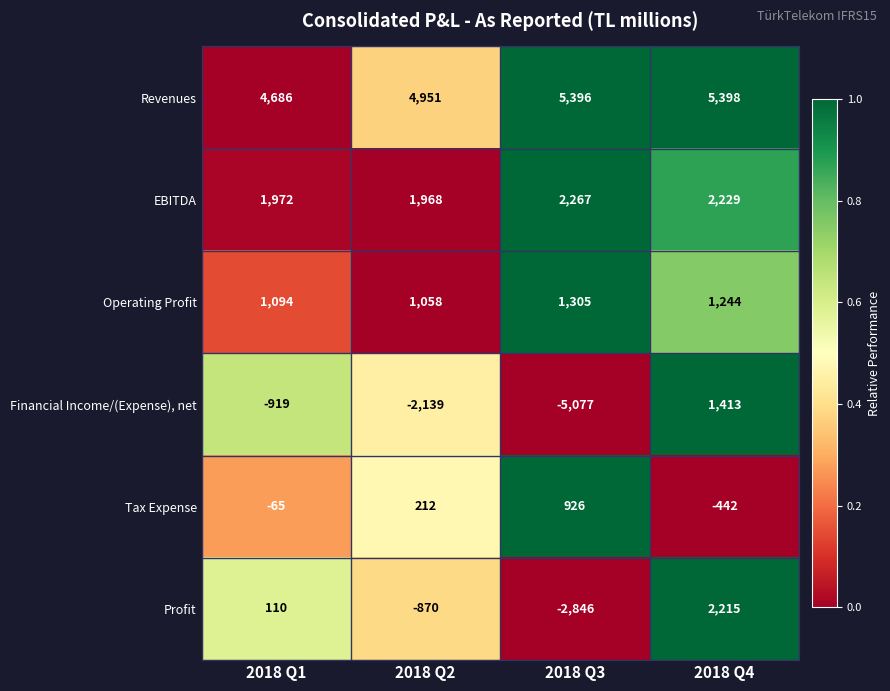

Which series has the largest range (max minus min)?

Financial Income/(Expense), net